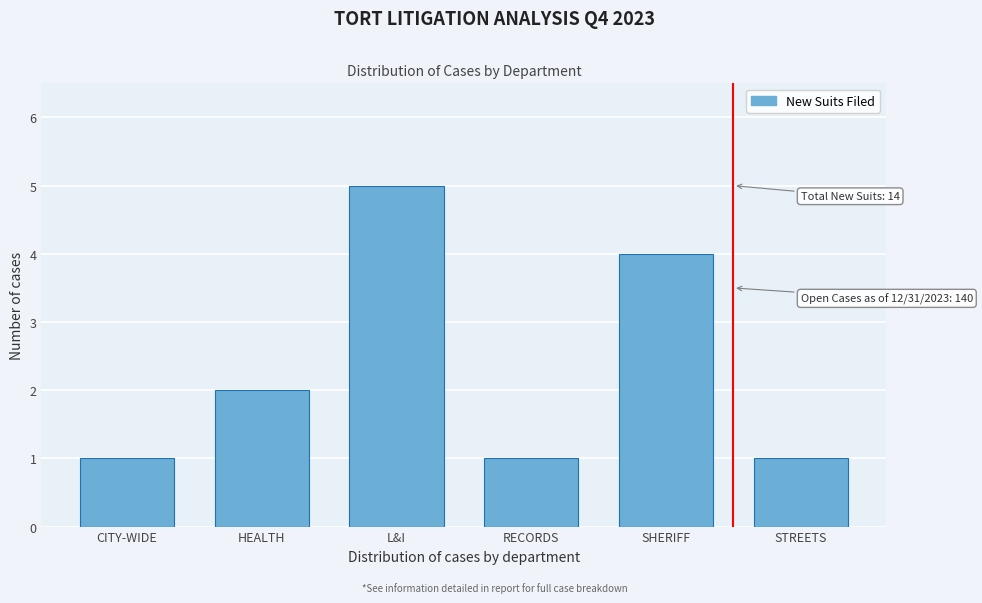

Reading right to left, extract all data points from this chart.

STREETS=1	SHERIFF=4	RECORDS=1	L&I=5	HEALTH=2	CITY-WIDE=1